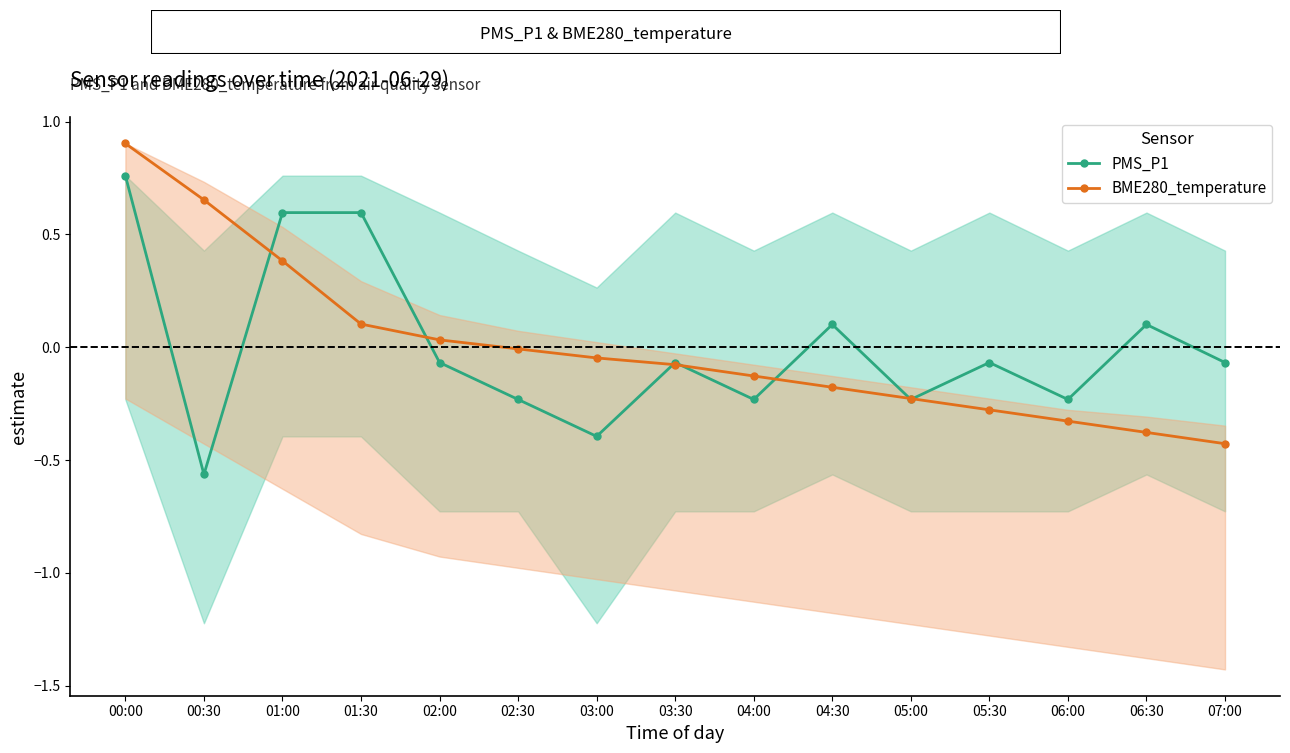

How many lines are shown in the chart?

2